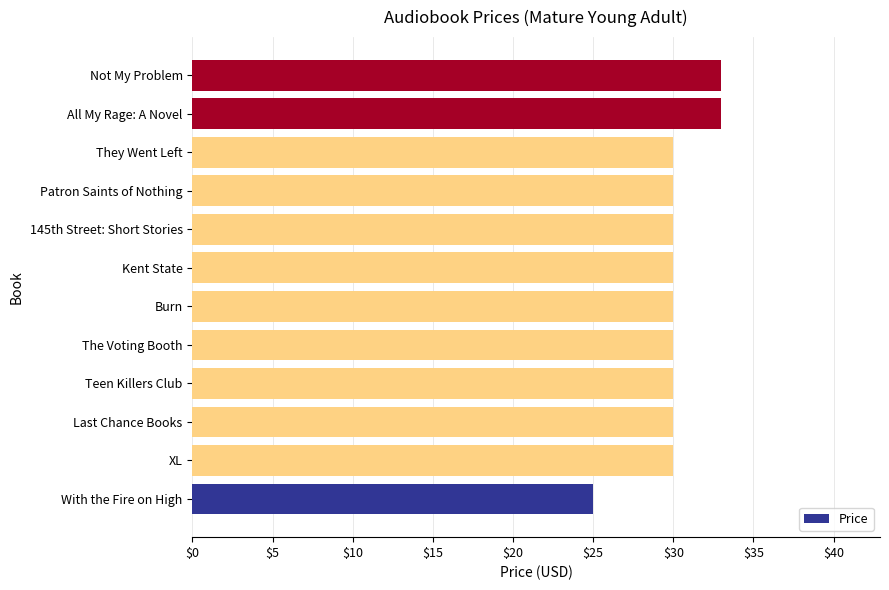

What is the smallest value displayed?

25